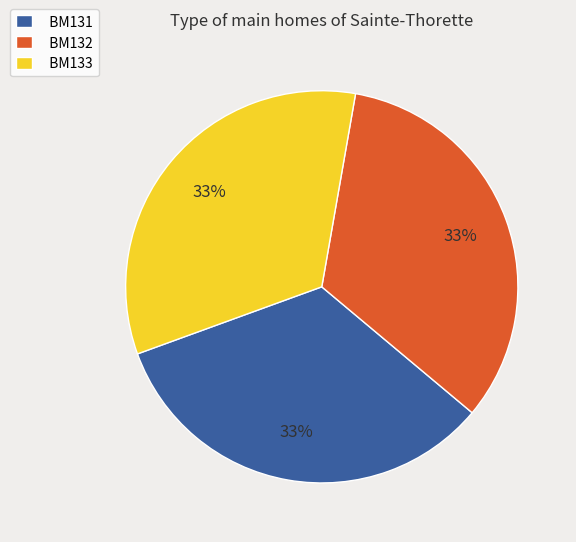

To the nearest percent, what percentage of the pie is BM131?

33%